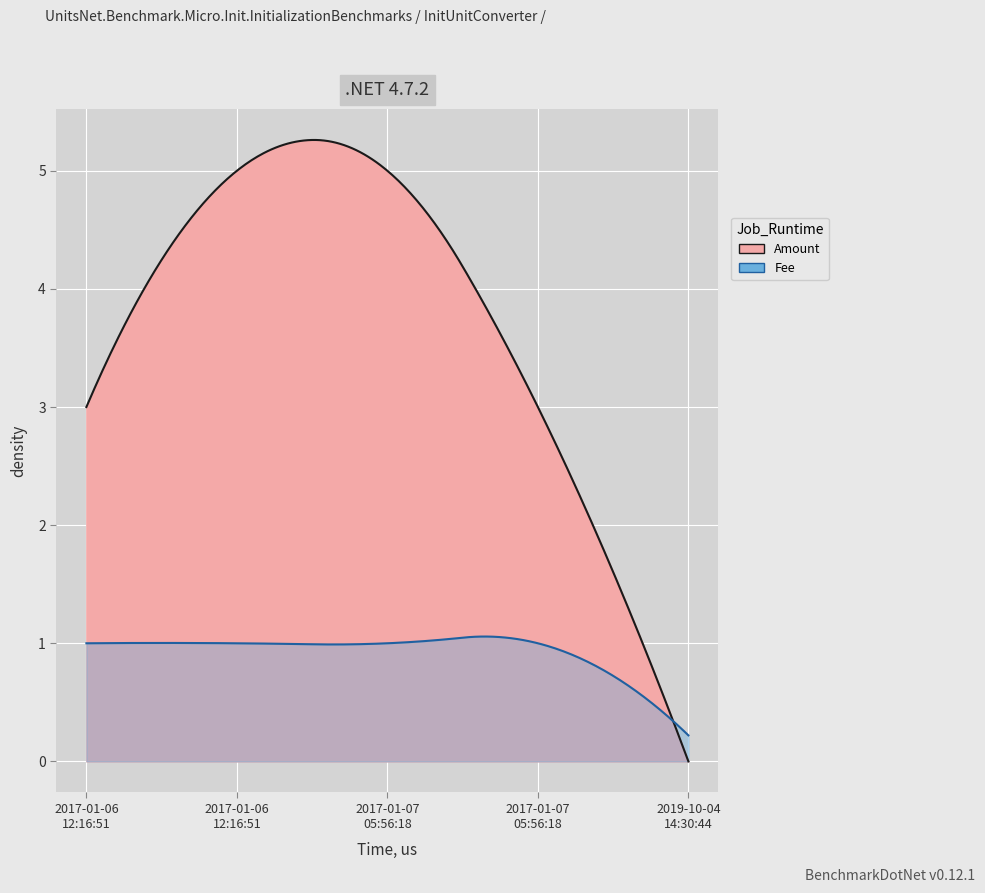

What is the sum of the Amount values at 2017-01-06 12:16:51 and 2017-01-07 05:56:18?

8.0